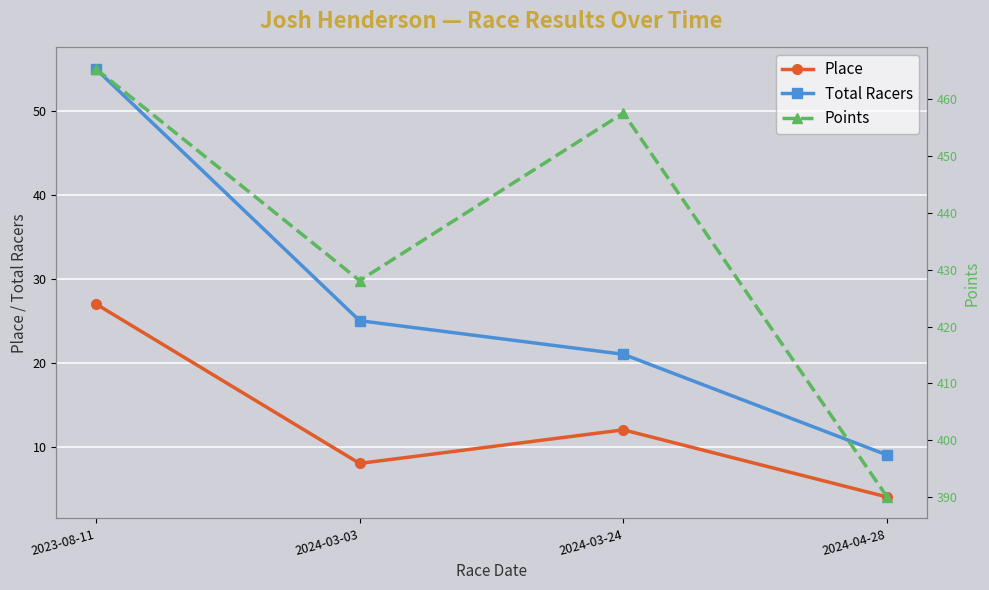

List the labels in order of Points value, largest first.

2023-08-11, 2024-03-24, 2024-03-03, 2024-04-28